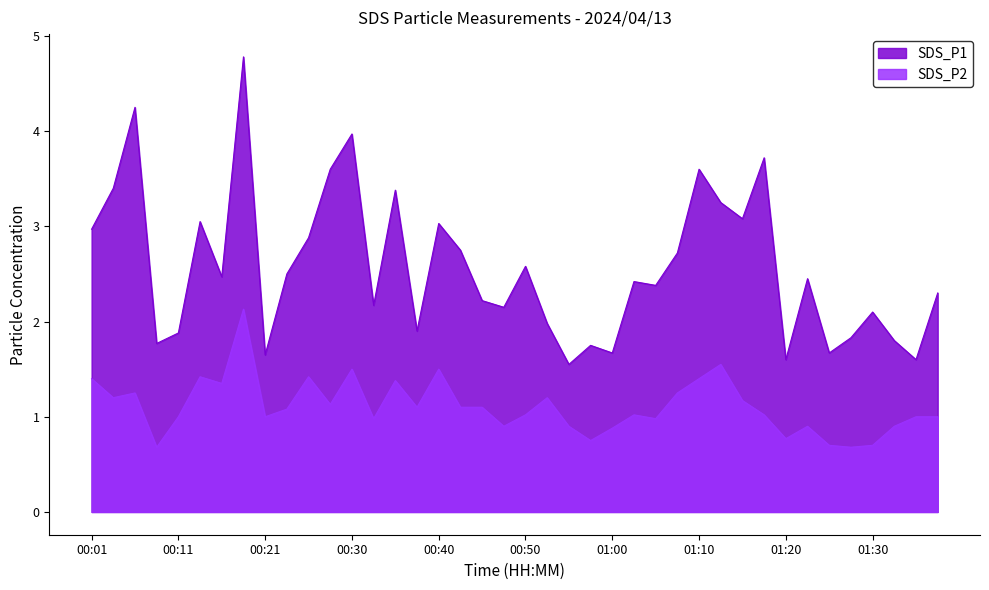

How many interior local peaks does the SDS_P1 series have?

13